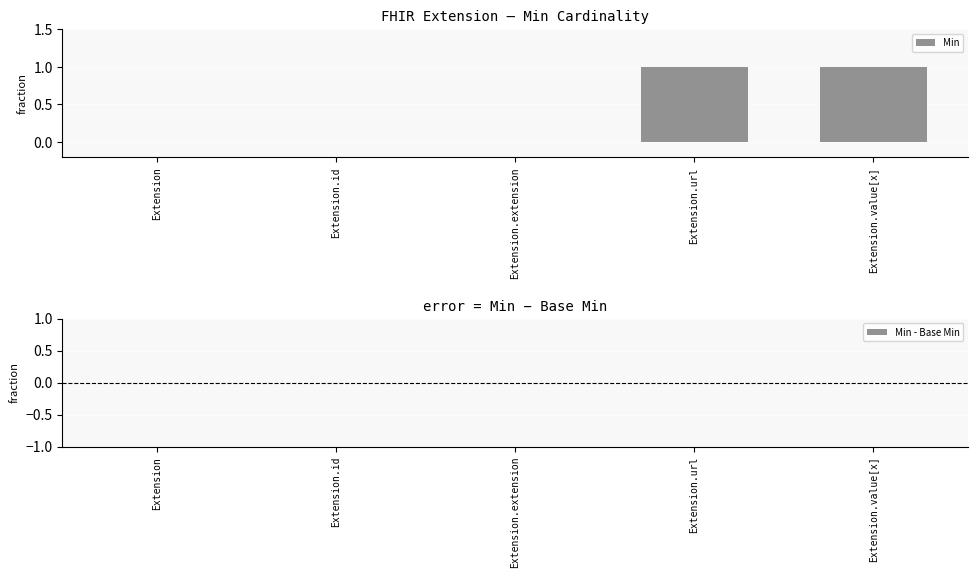

True or false: the data shows 2 at Extension.value[x].

False